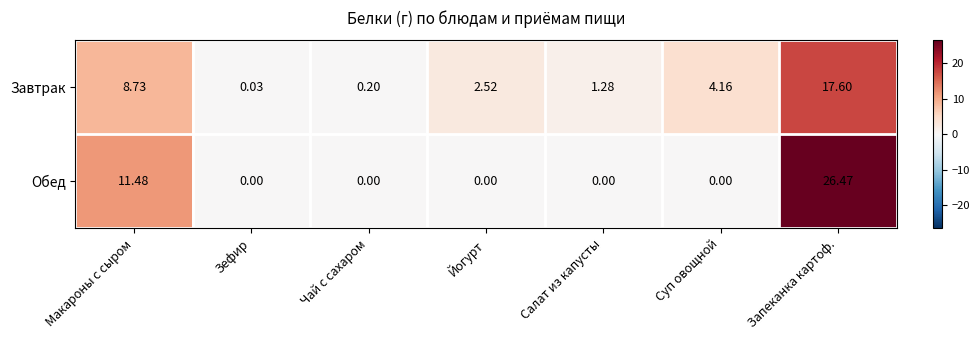

List the series in order of their overall mean, lowest first.

Завтрак, Обед